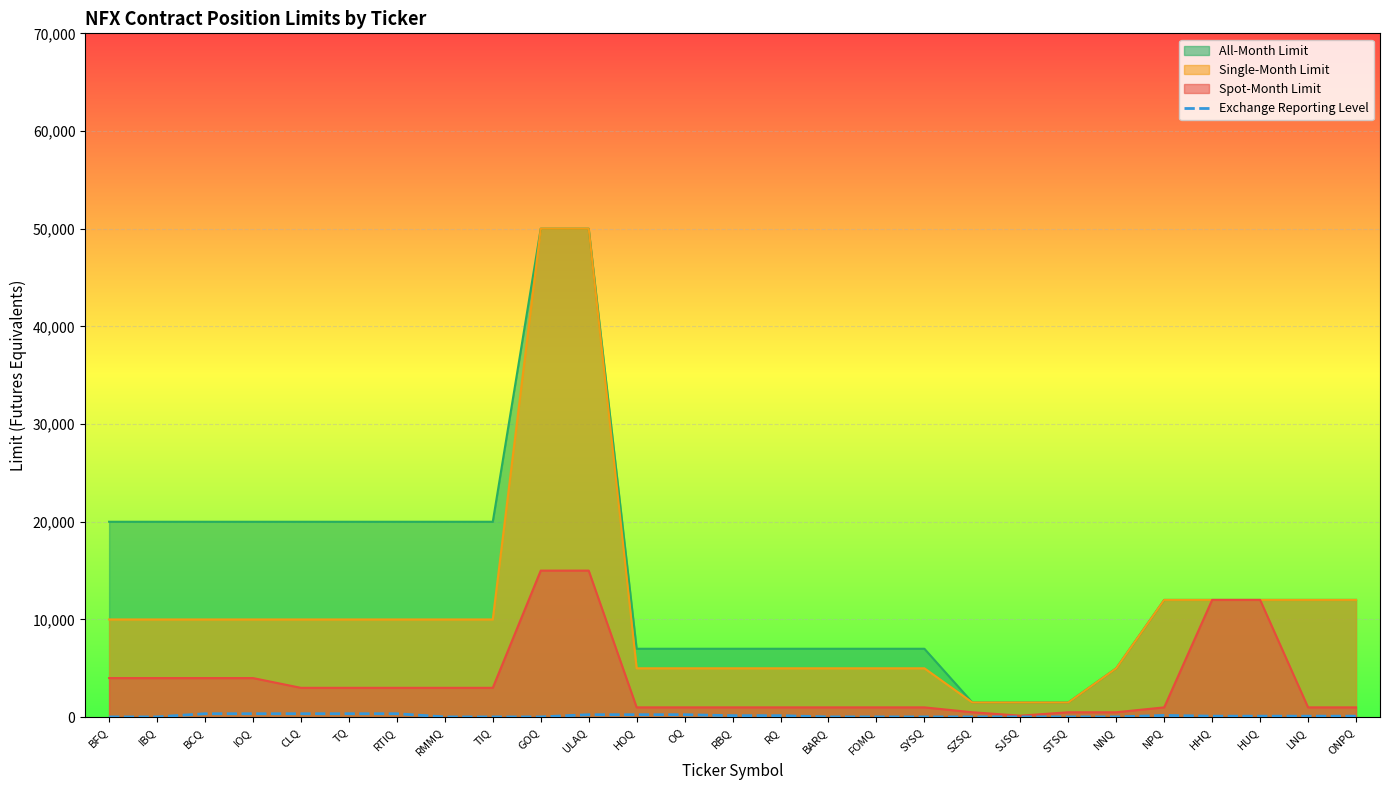

Which series changed the most between RMMQ and GOQ?

Single-Month Limit